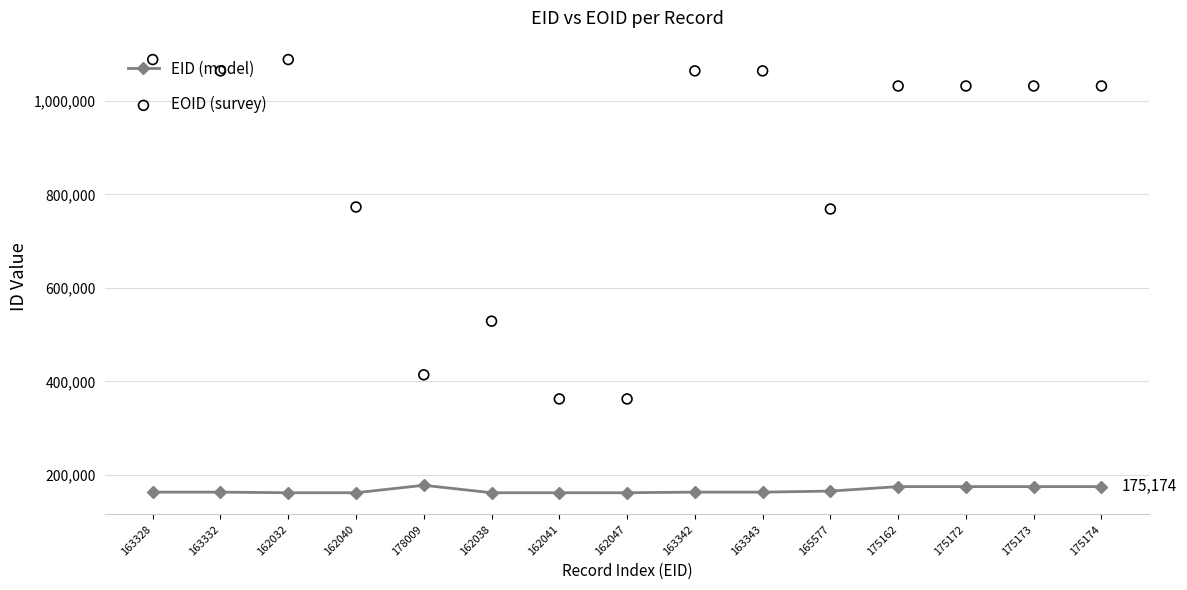

At how many categories does at least one series exceed 485428?

12